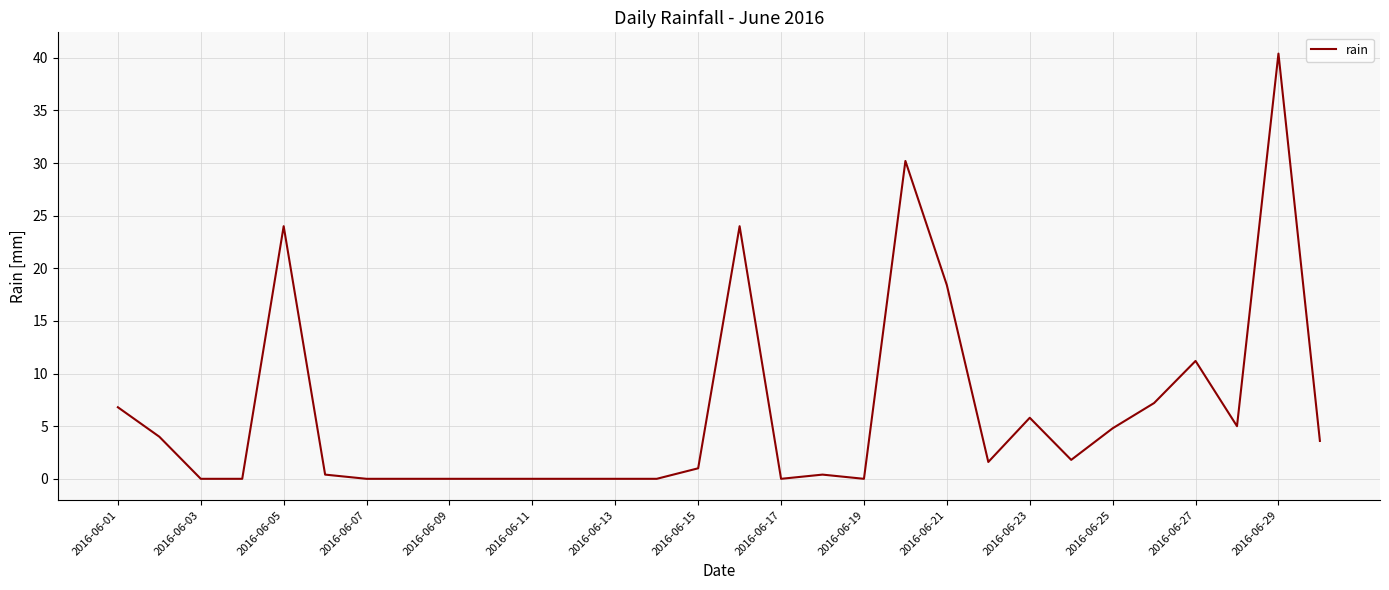

What is the difference between the maximum and minimum values?

40.4